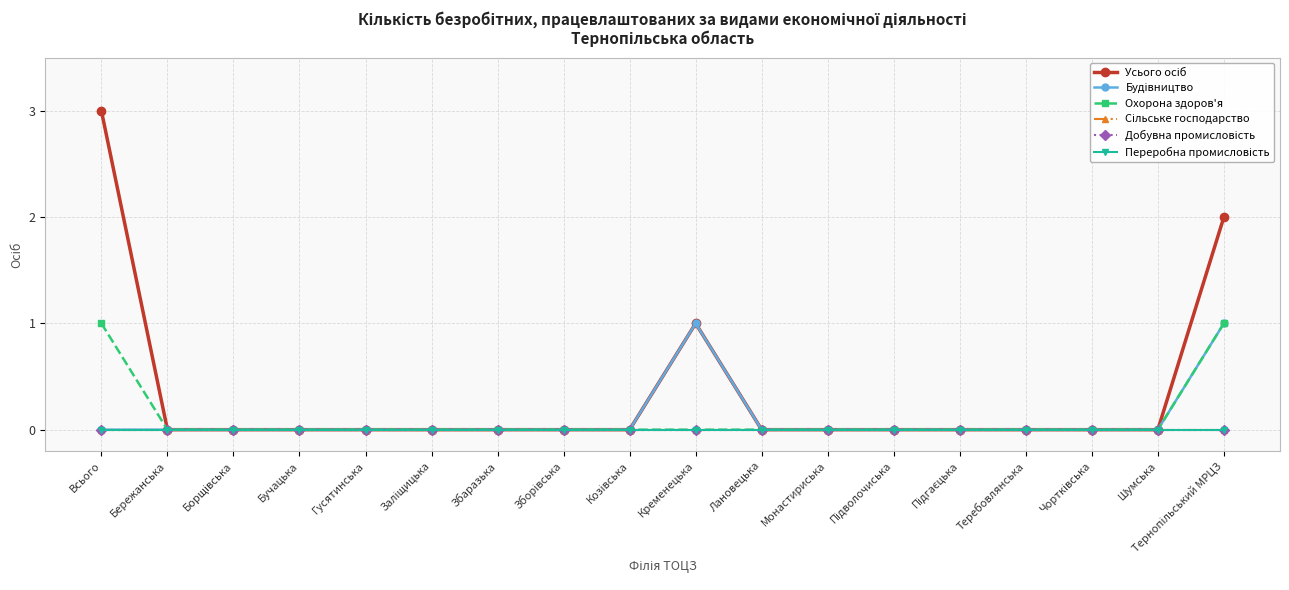

Which series changed the most between Борщівська and Підволочиська?

Усього осіб